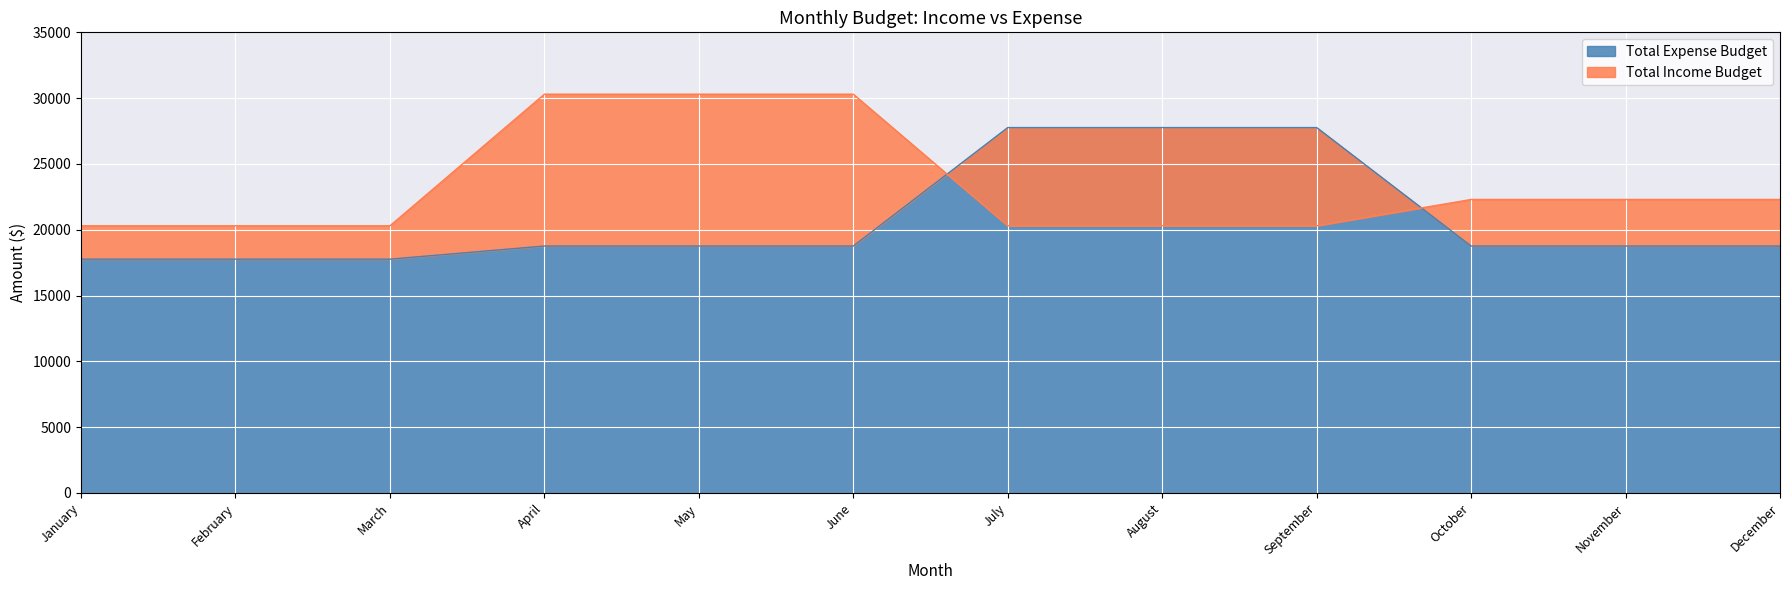

Count the Total Income Budget values in the range 20300 to 30300.

12